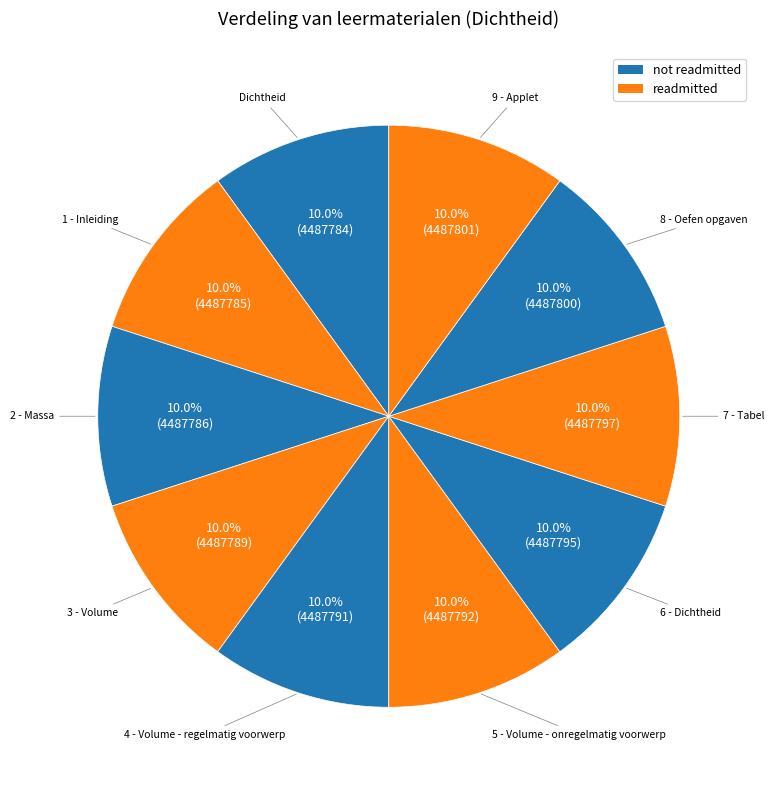

Which slice is the smallest?

Dichtheid